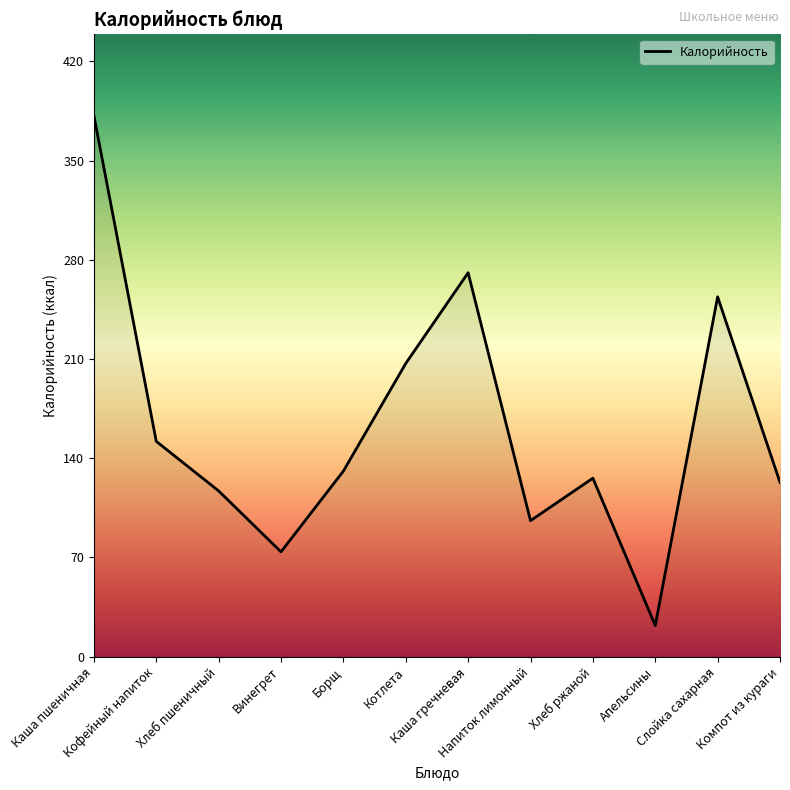

What is the average value?

163